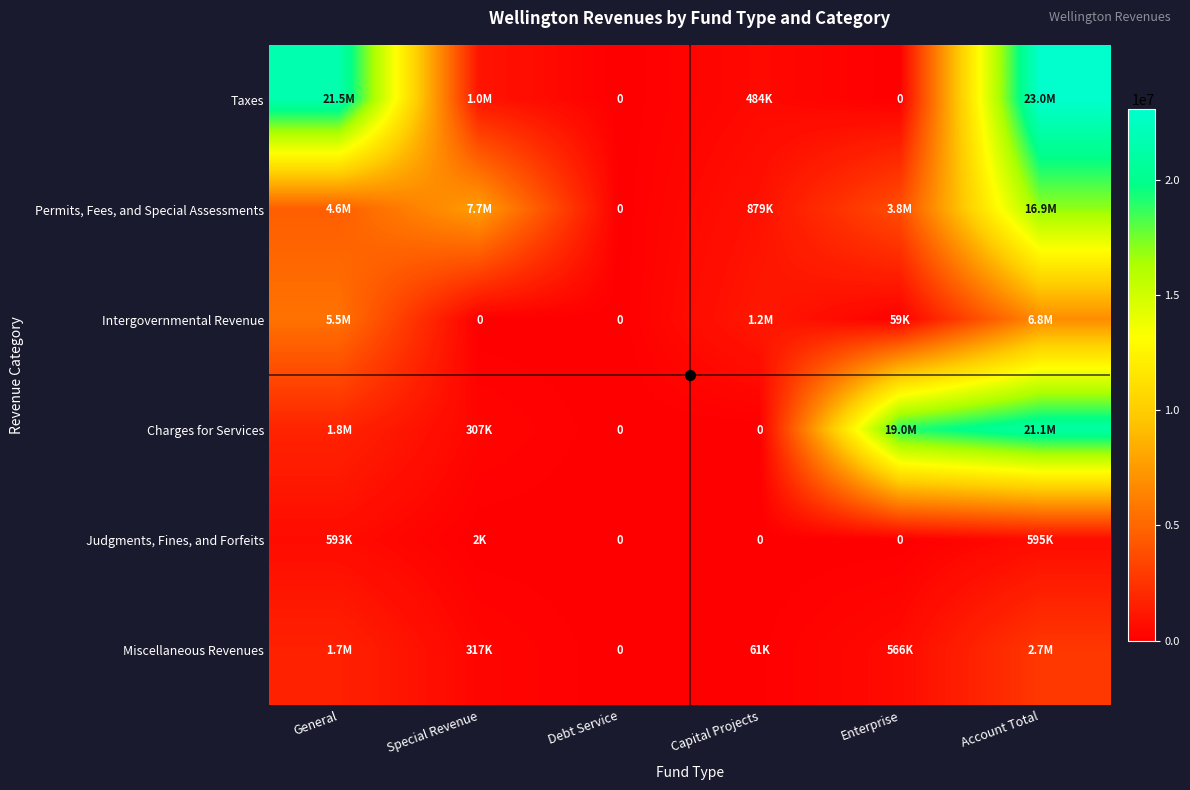

How many values in the Intergovernmental Revenue series exceed 1212235?

2